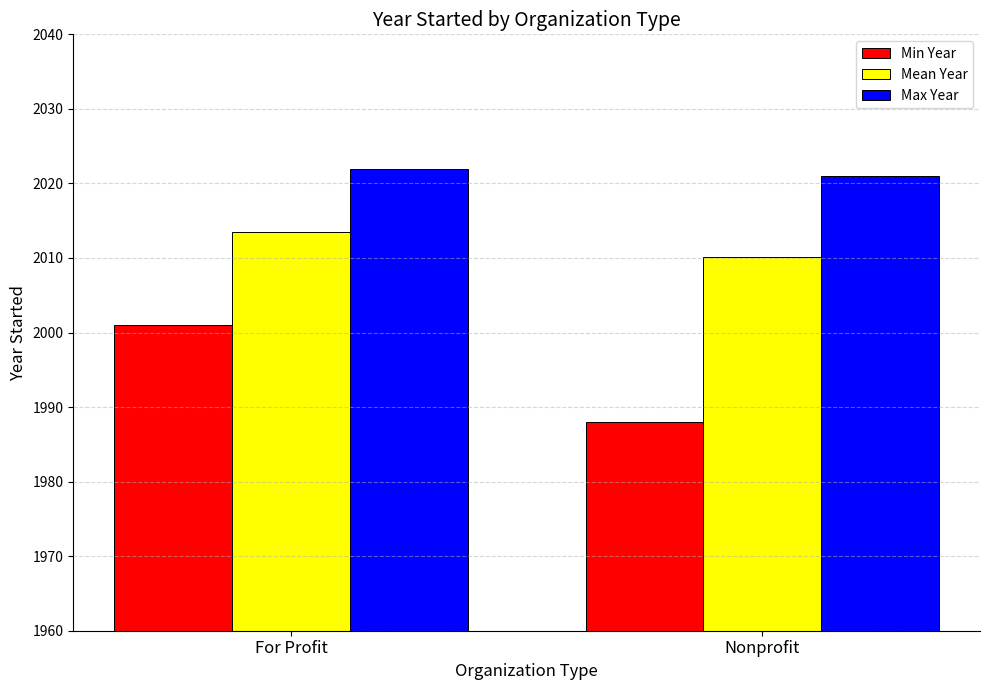

Rank the series by their maximum value, from highest to lowest.

Max Year, Mean Year, Min Year